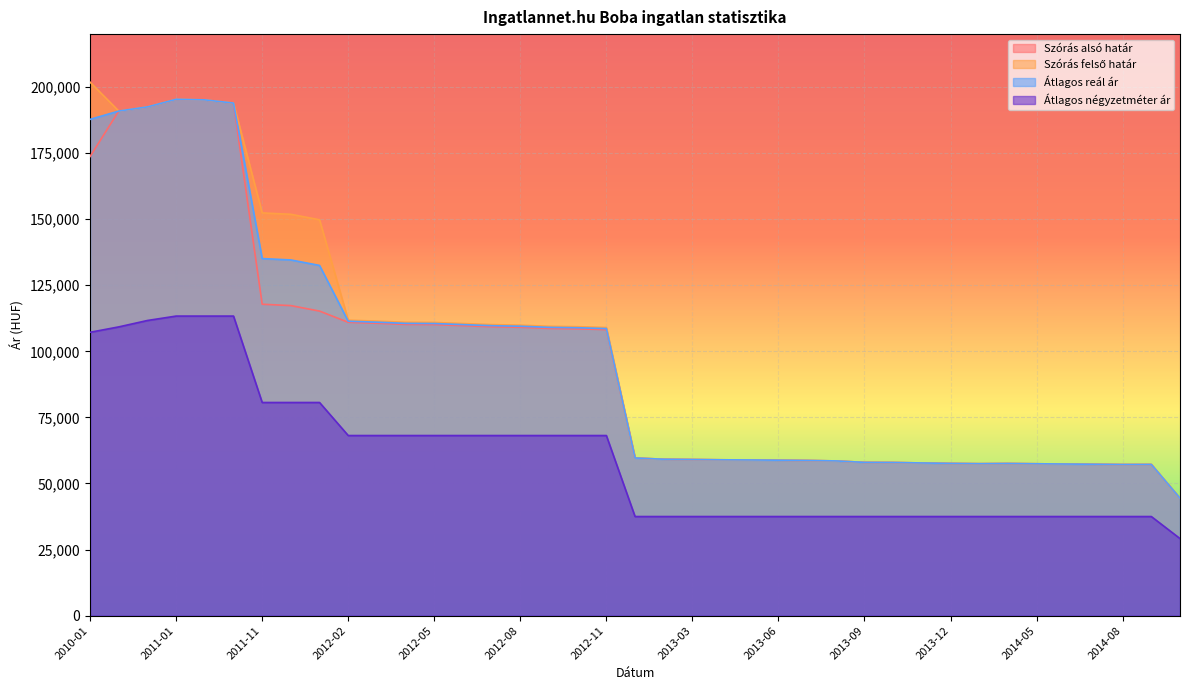

How many data points does each series have?

39